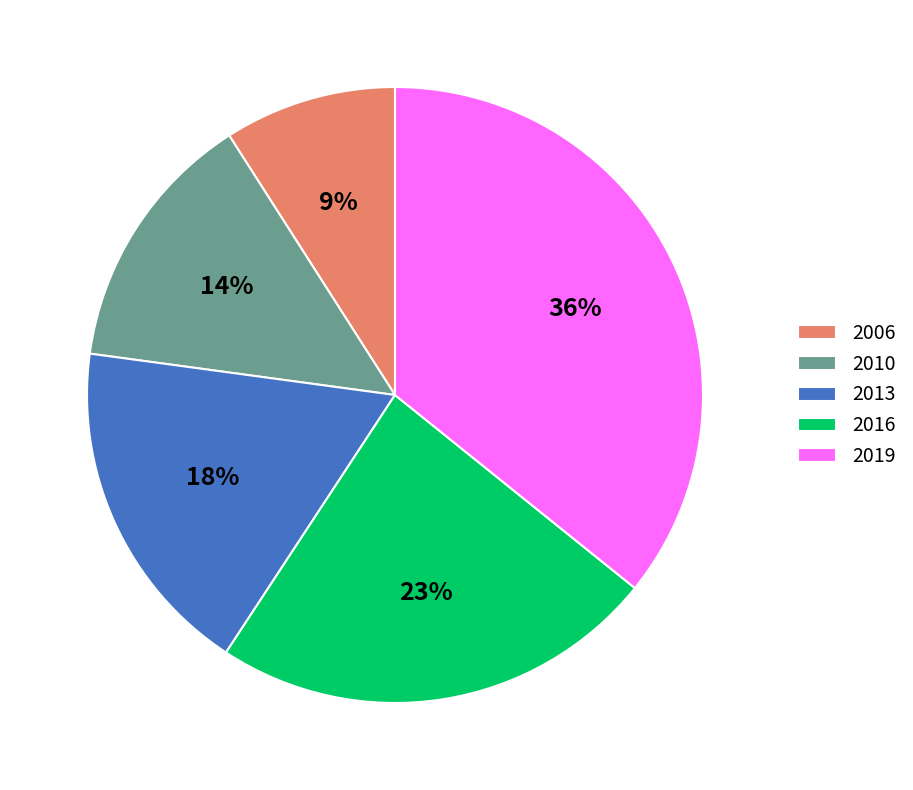

To the nearest percent, what is the average slice percentage?

20%